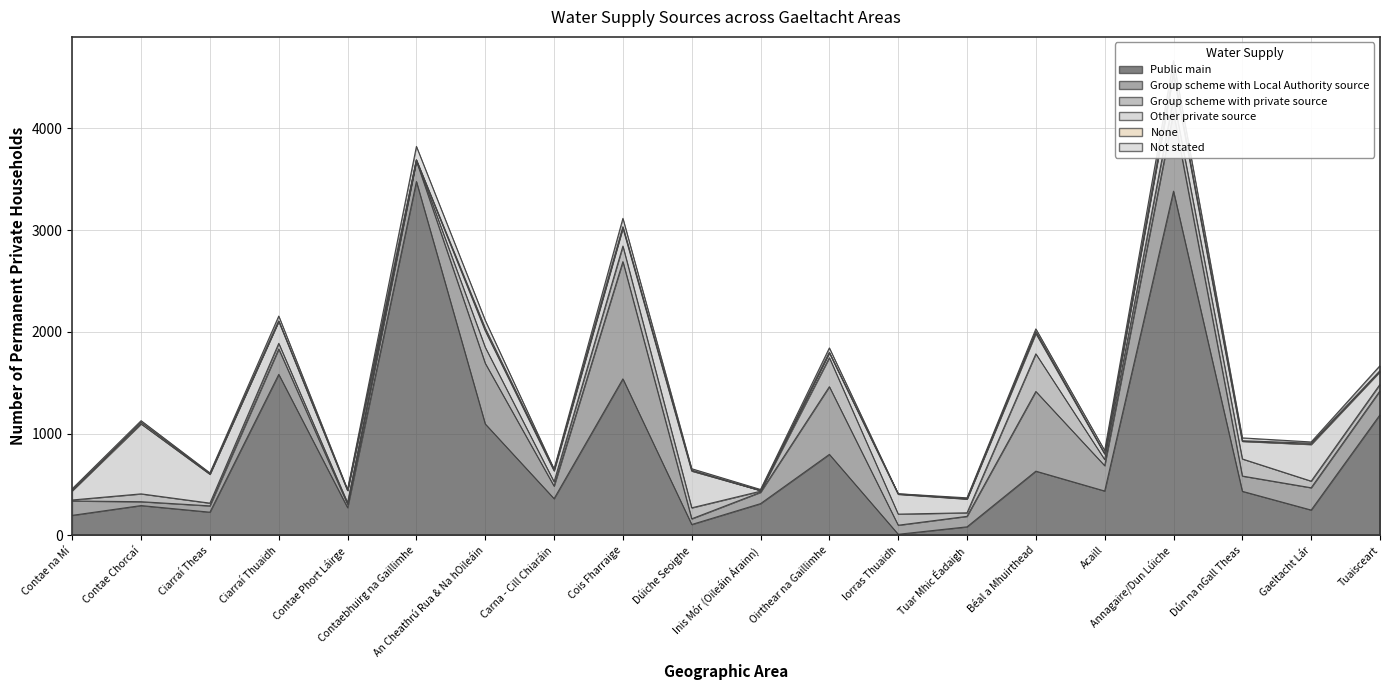

At which category does the chart reach its minimum across all series?

Inis Mór (Oileáin Árainn)